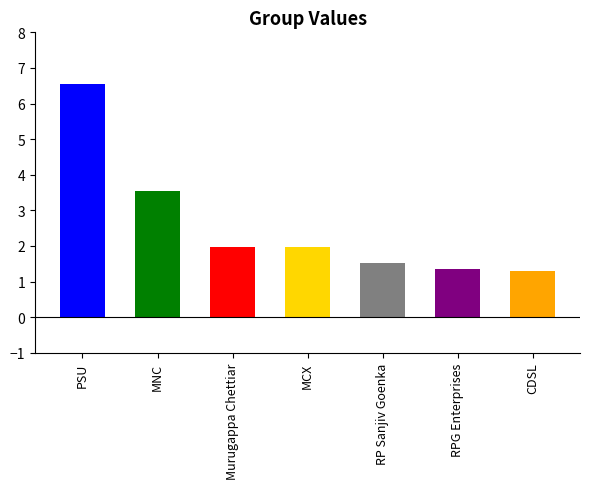

Is it true that the value at MNC is 6.1?

False